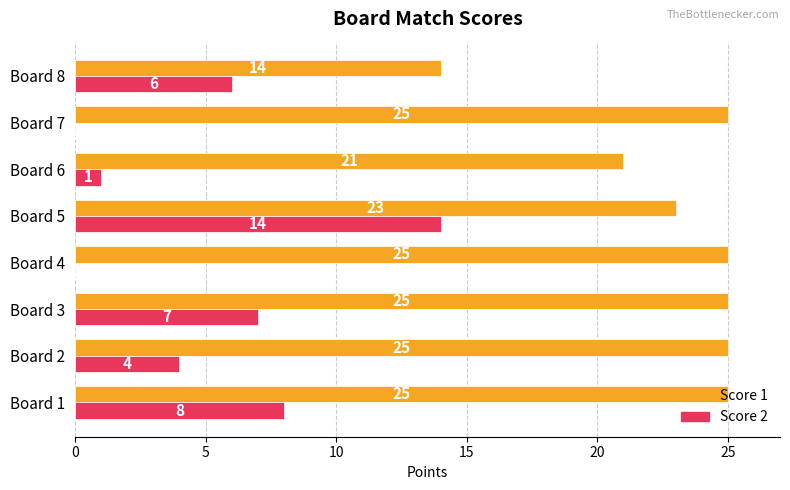

What is the sum of all Score 1 values?

183